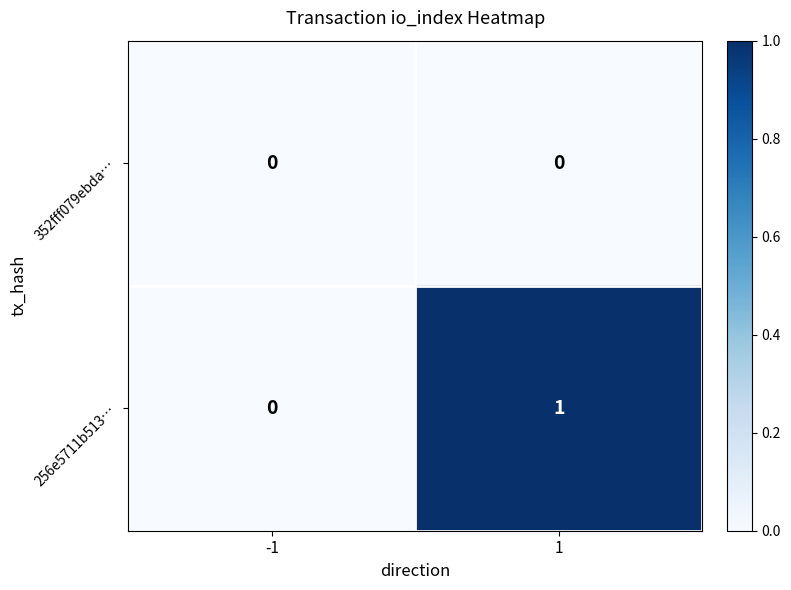

The 352fff079ebda… series shows 0 at -1. True or false?

True